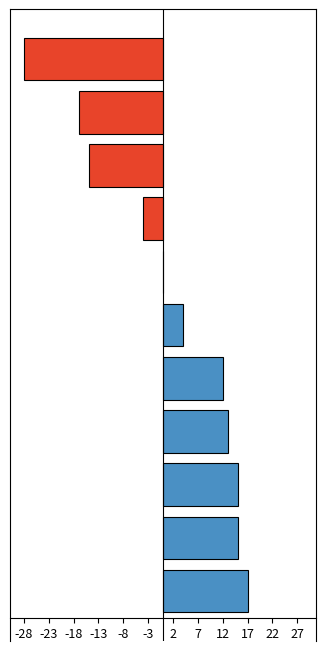

How many categories are shown in the chart?

11